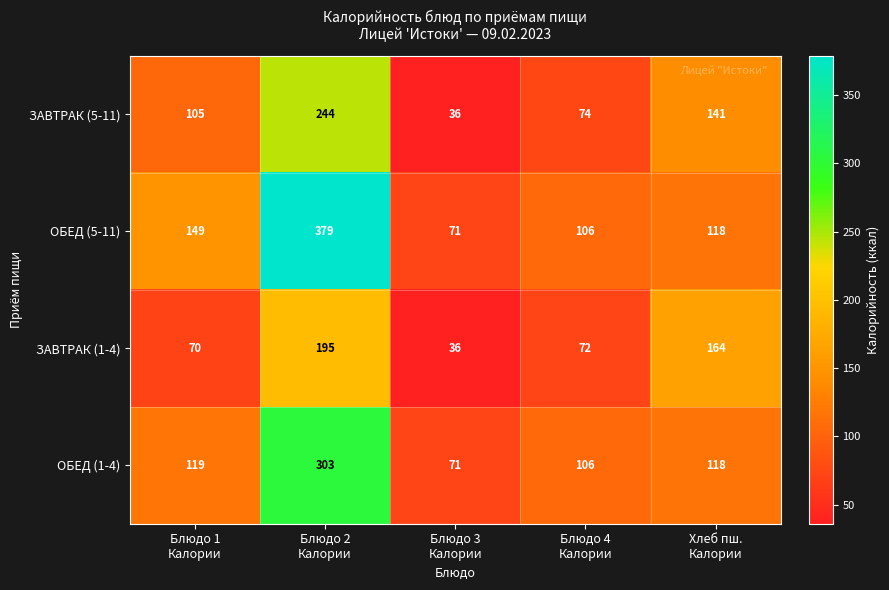

Which series has the largest total across all categories?

ОБЕД (5-11)